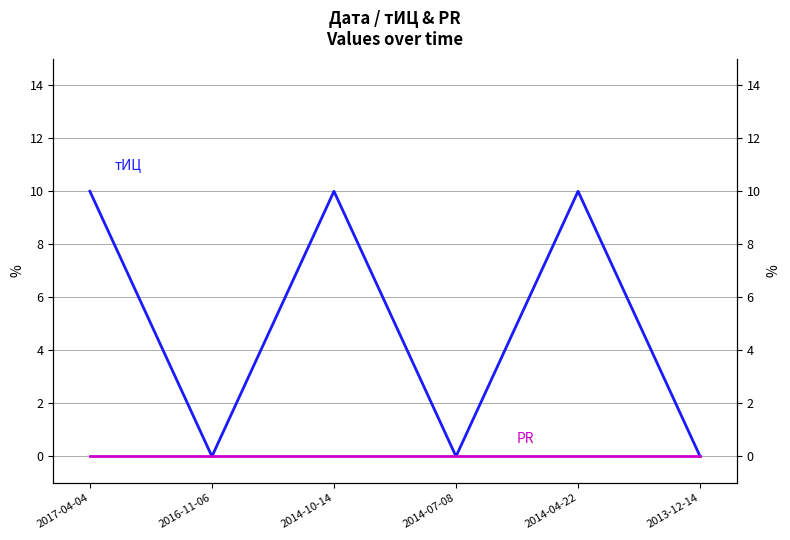

Where is PR nearest to the value 0?

2017-04-04